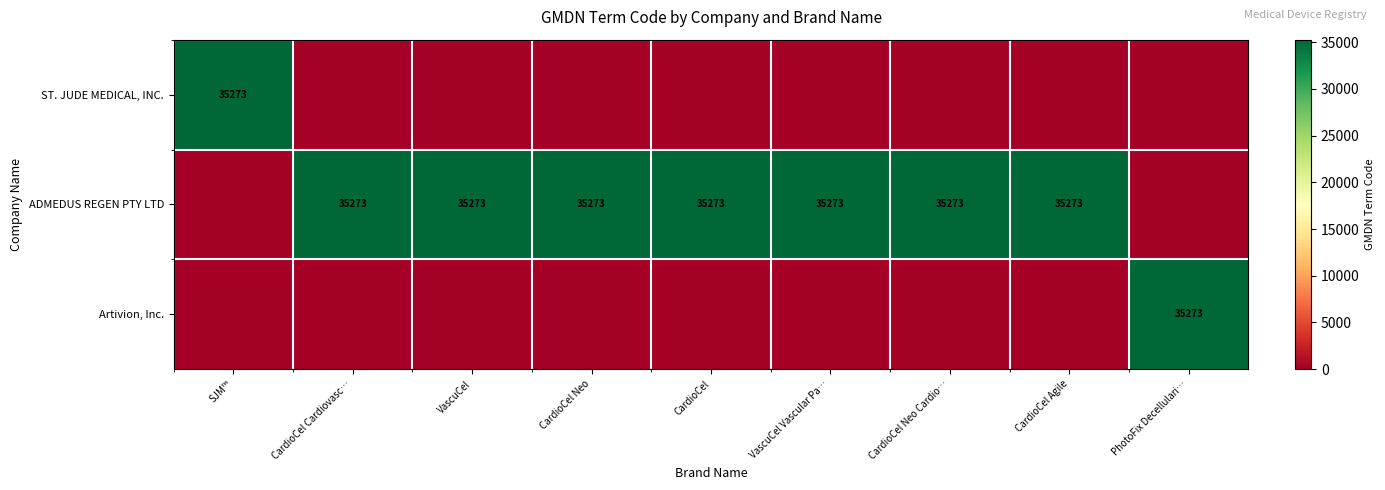

The ADMEDUS REGEN PTY LTD series shows 35273 at CardioCel Cardiovasc…. True or false?

True